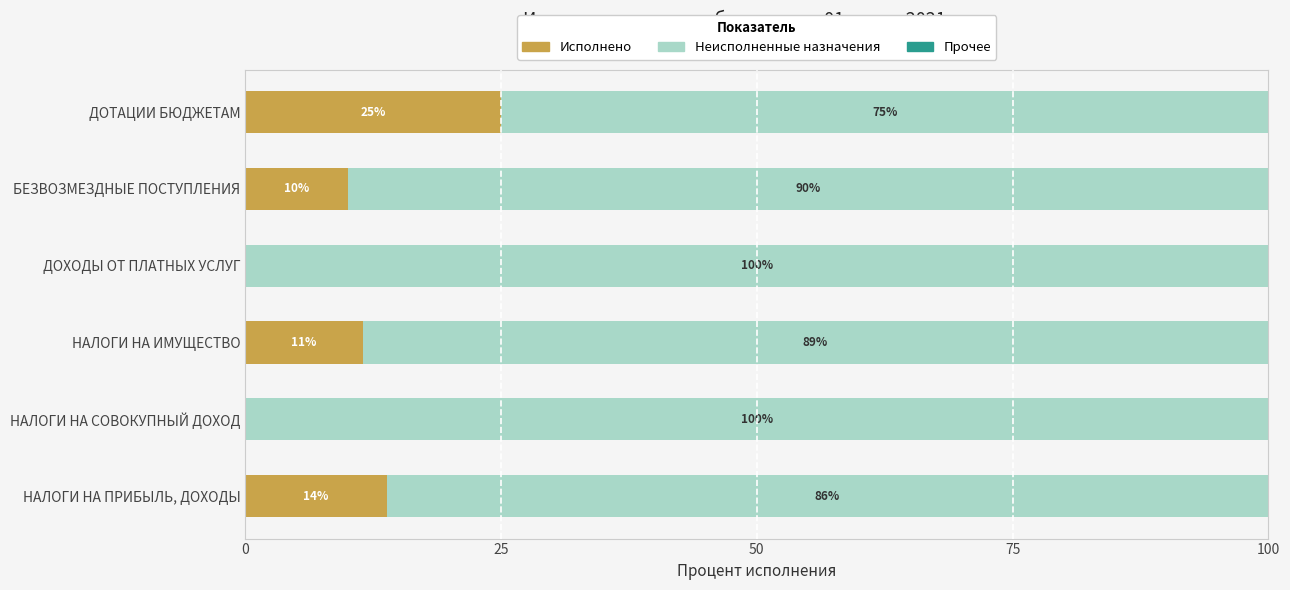

What is the total value across all series at ДОХОДЫ ОТ ПЛАТНЫХ УСЛУГ?

100.0